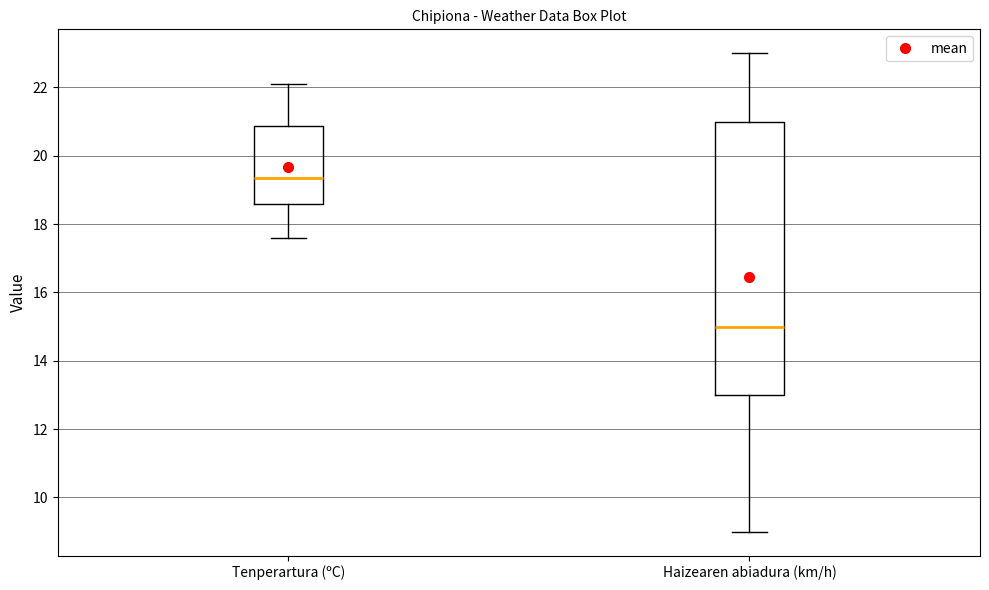

Which box is the tallest, from its lower edge to its upper edge?

Haizearen abiadura (km/h)